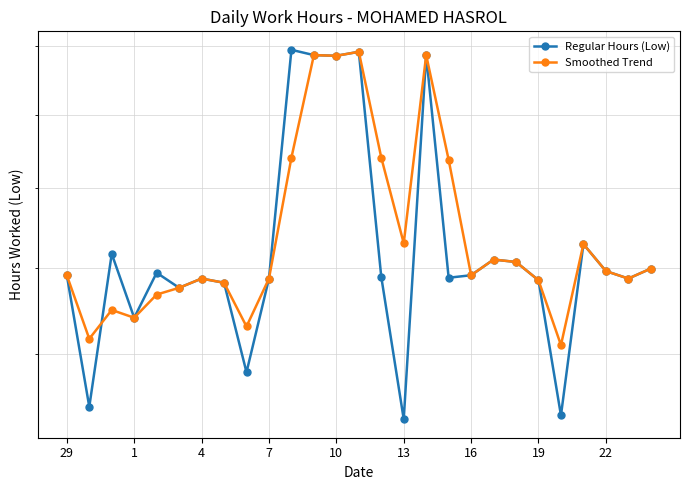

True or false: Regular Hours (Low) has a value of 16.0 at 4.

False